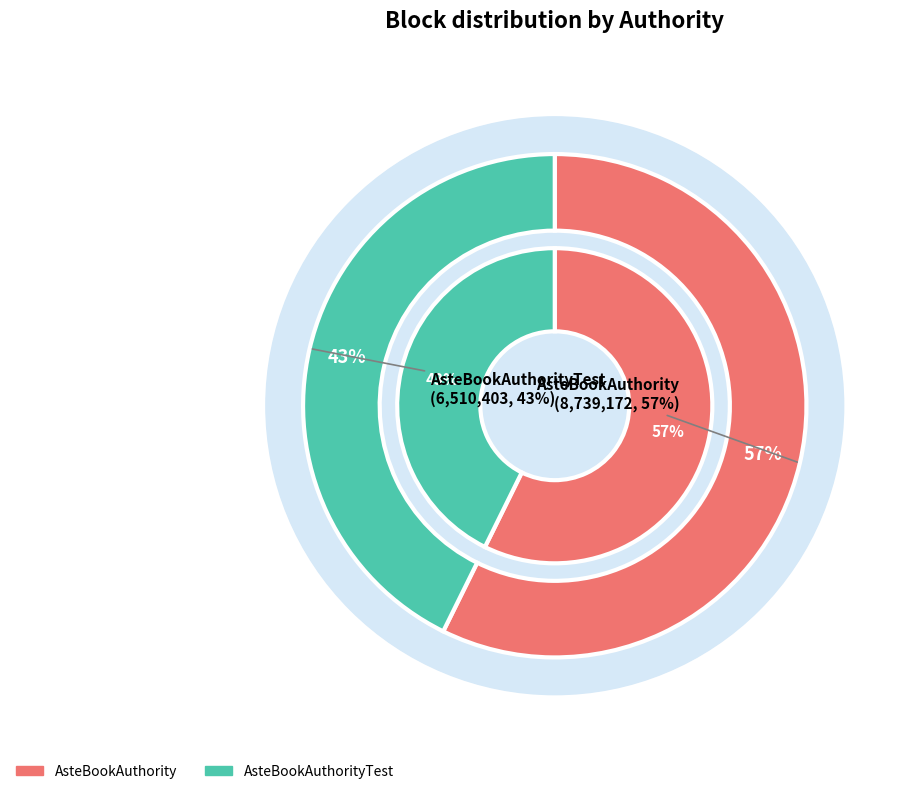

How many slices are in this pie chart?

2